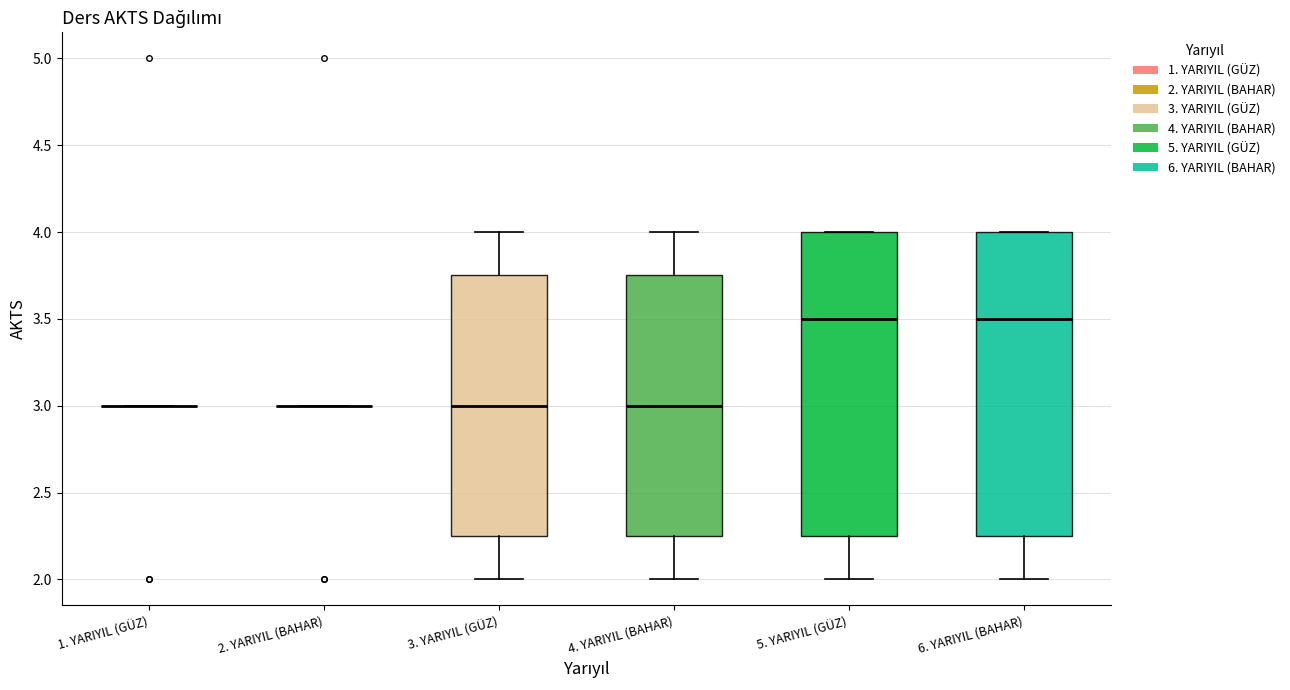

Reading left to right, transcribe this box plot: for each box, give where its median line is, the range the box spans, and where its two whiskers end, as read against the y-axis. The values are not printed on the chart, so give them approximately, as read against the axis.

1. YARIYIL (GÜZ): box collapsed to a line at 3.00, whiskers 3.00 to 3.00
2. YARIYIL (BAHAR): box collapsed to a line at 3.00, whiskers 3.00 to 3.00
3. YARIYIL (GÜZ): median 3.00, box 2.25 to 3.75, whiskers 2.00 to 4.00
4. YARIYIL (BAHAR): median 3.00, box 2.25 to 3.75, whiskers 2.00 to 4.00
5. YARIYIL (GÜZ): median 3.50, box 2.25 to 4.00, whiskers 2.00 to 4.00
6. YARIYIL (BAHAR): median 3.50, box 2.25 to 4.00, whiskers 2.00 to 4.00